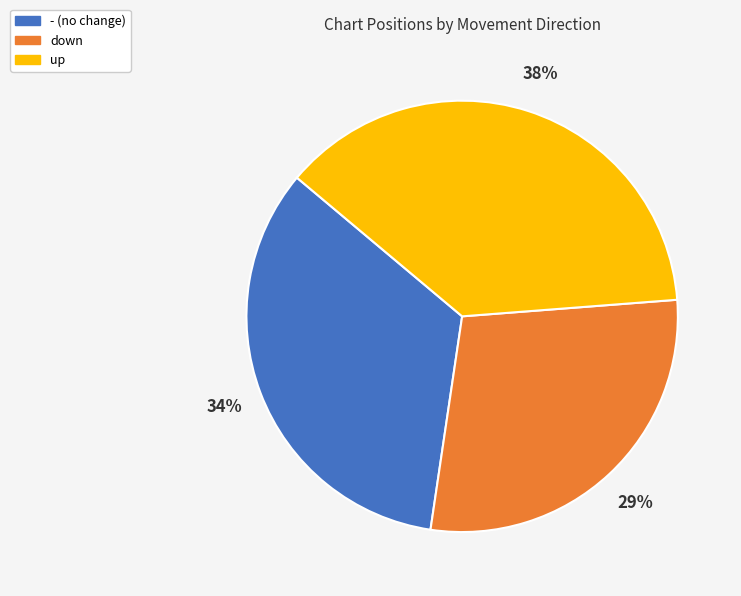

Combined, do up and - account for over 50%?

Yes